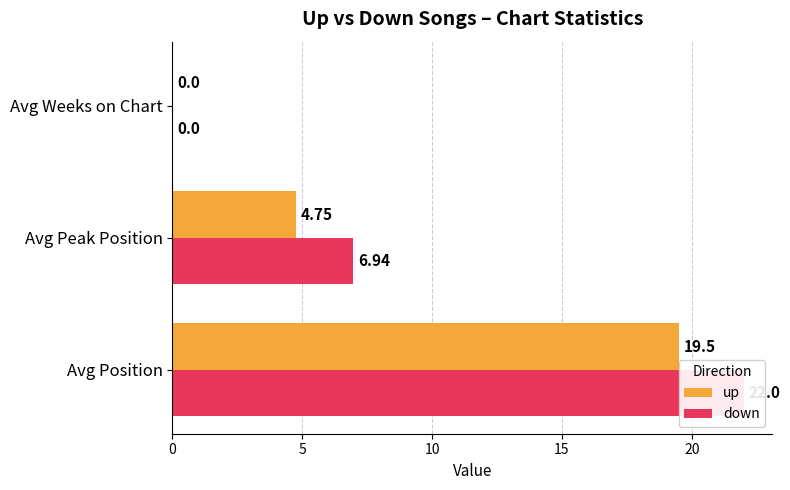

What is the greatest value displayed?

22.0